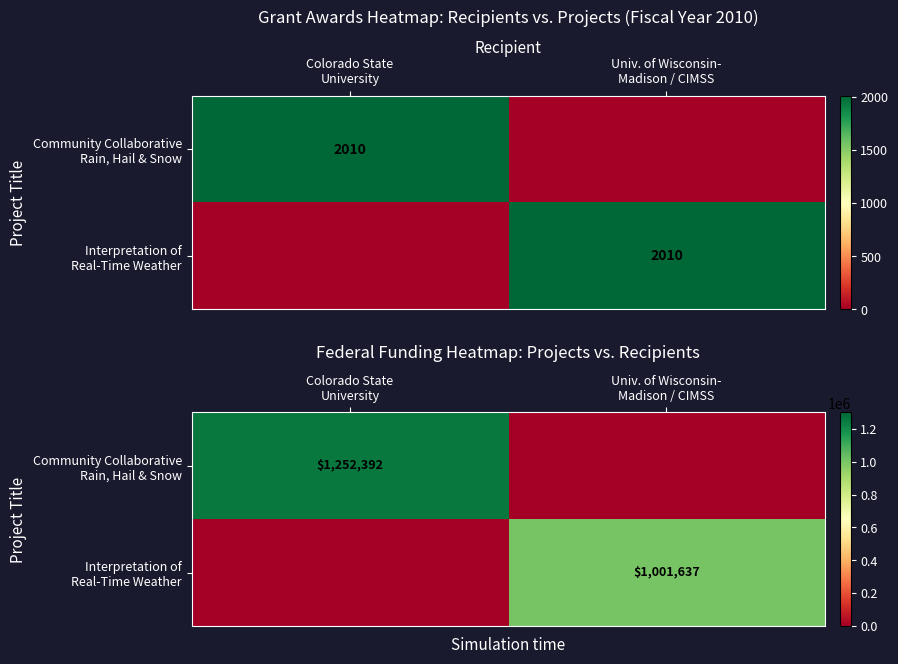

Which series changed the most between Colorado State University and Univ. of Wisconsin- Madison / CIMSS?

Community Collaborative Rain, Hail & Snow